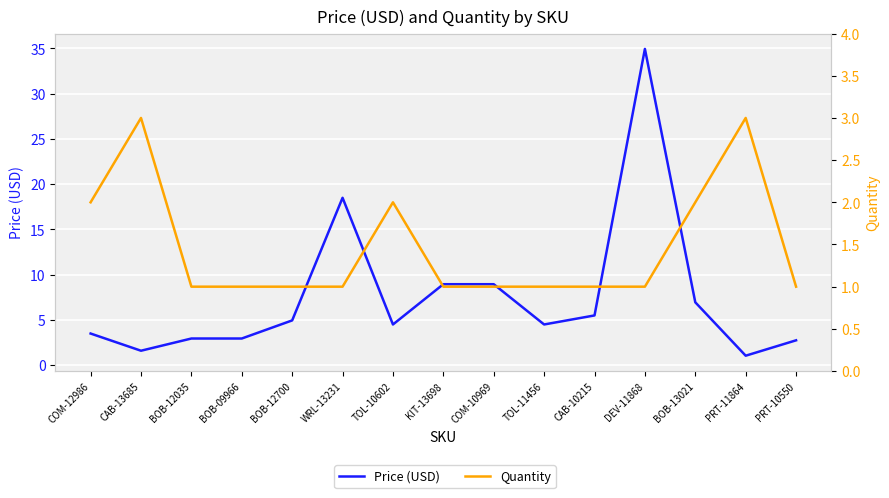

Is it true that Quantity equals 1.0 at DEV-11868?

True